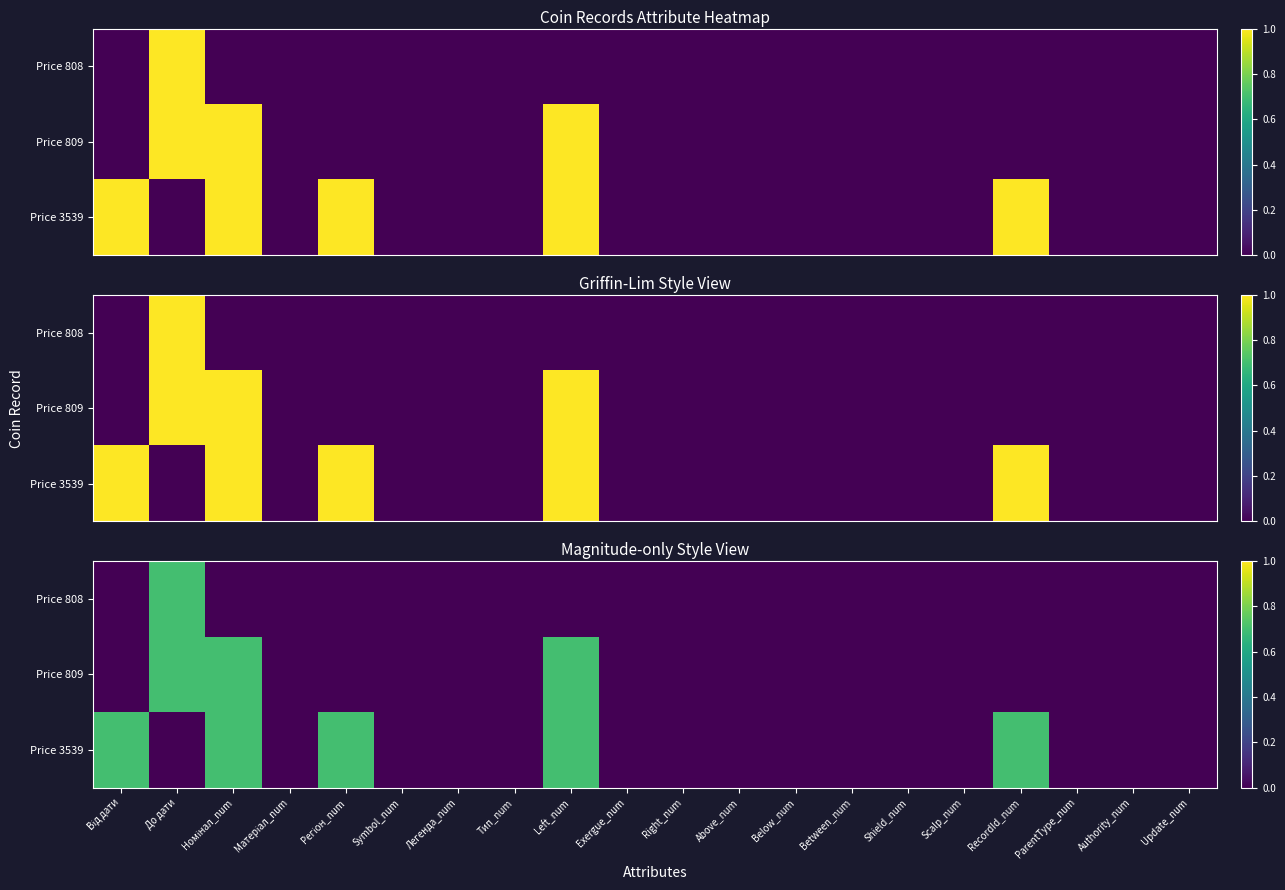

At which label is Price 809 closest to 0?

Від дати